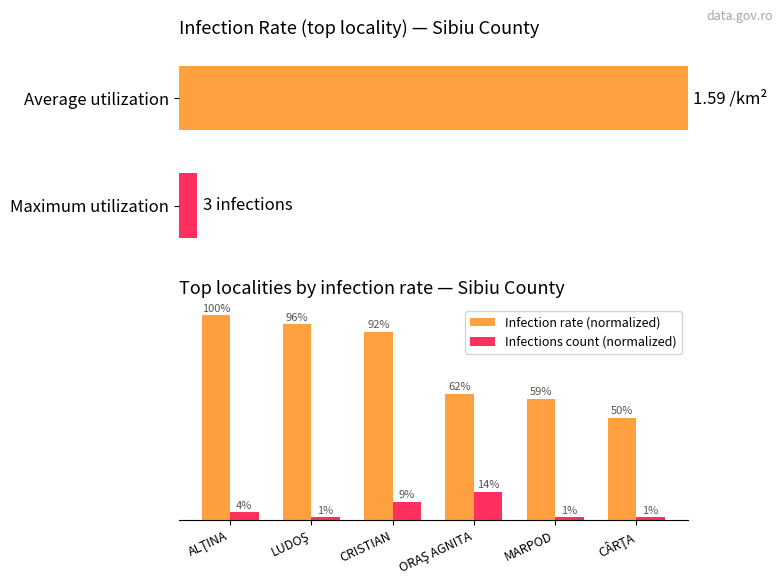

Read the Infection rate (normalized) value at CÂRŢA.

49.7